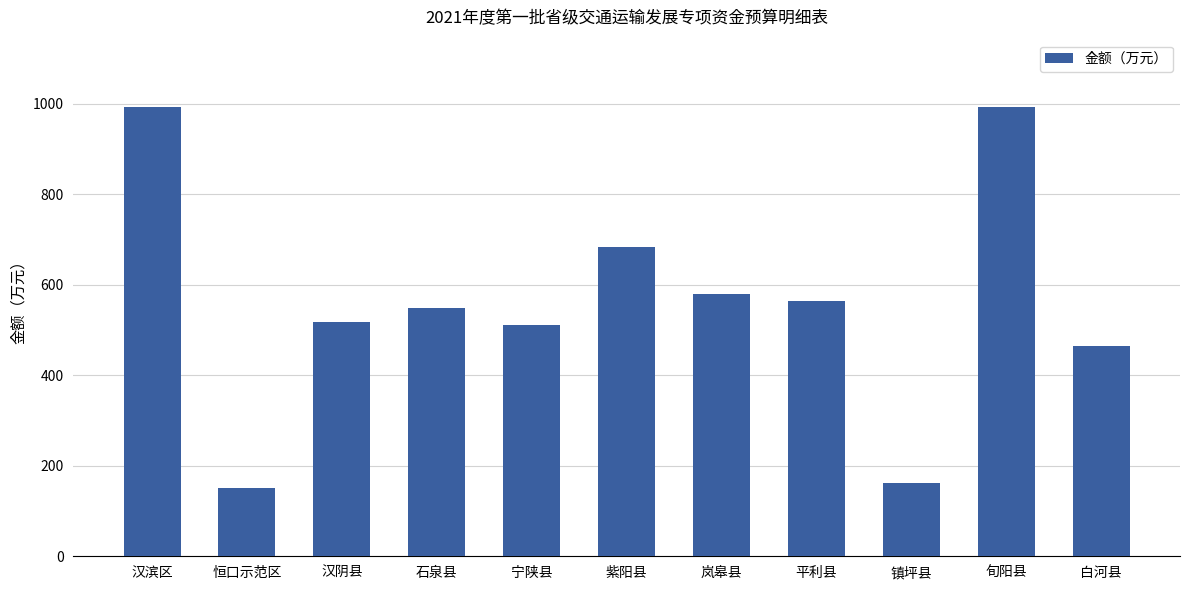

Approximately how many times larger is the value at 汉滨区 compared to 岚皋县?

1.7